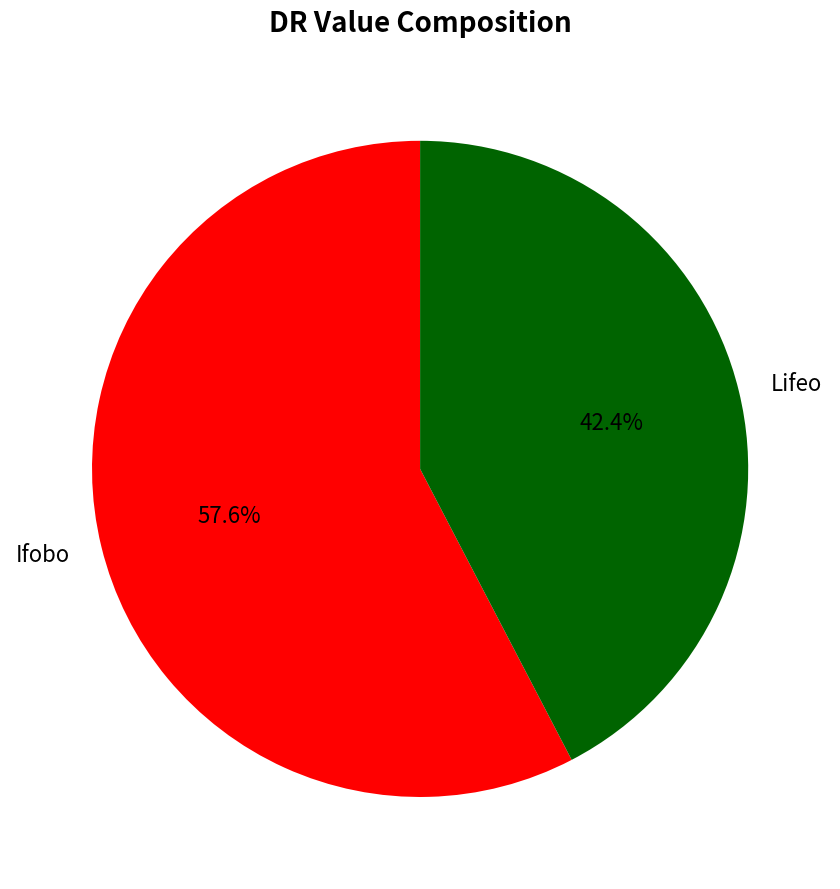

What percentage is the Lifeo slice, to the nearest percent?

42%